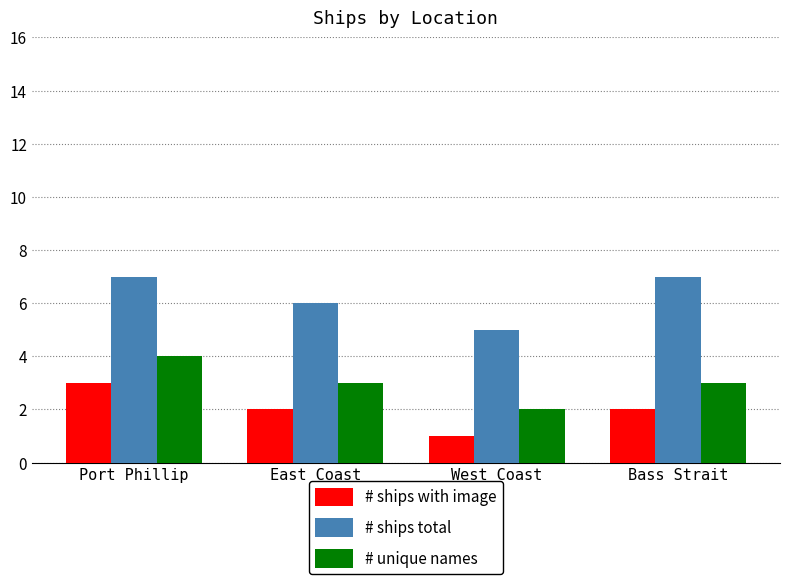

What is the maximum value for # ships total?

7